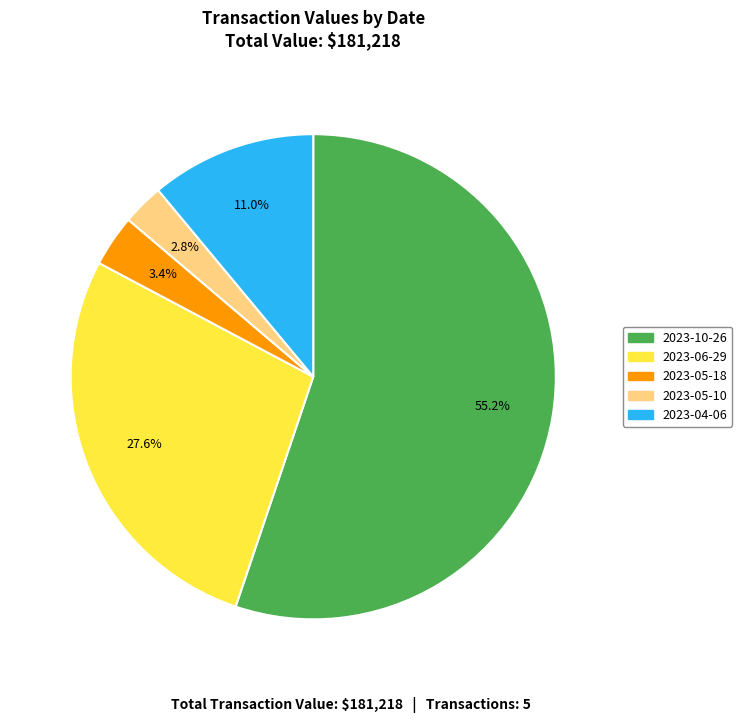

To the nearest percent, what percentage of the pie is 2023-05-10?

3%